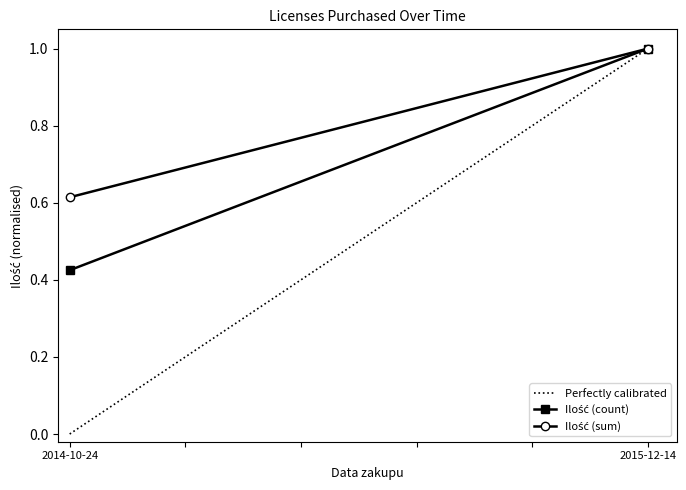

Reading left to right, transcribe all the data shown in this chart.

Perfectly calibrated: 2014-10-24=0.0	2015-12-14=1.0
Ilość (count): 2014-10-24=0.4	2015-12-14=1.0
Ilość (sum): 2014-10-24=0.6	2015-12-14=1.0